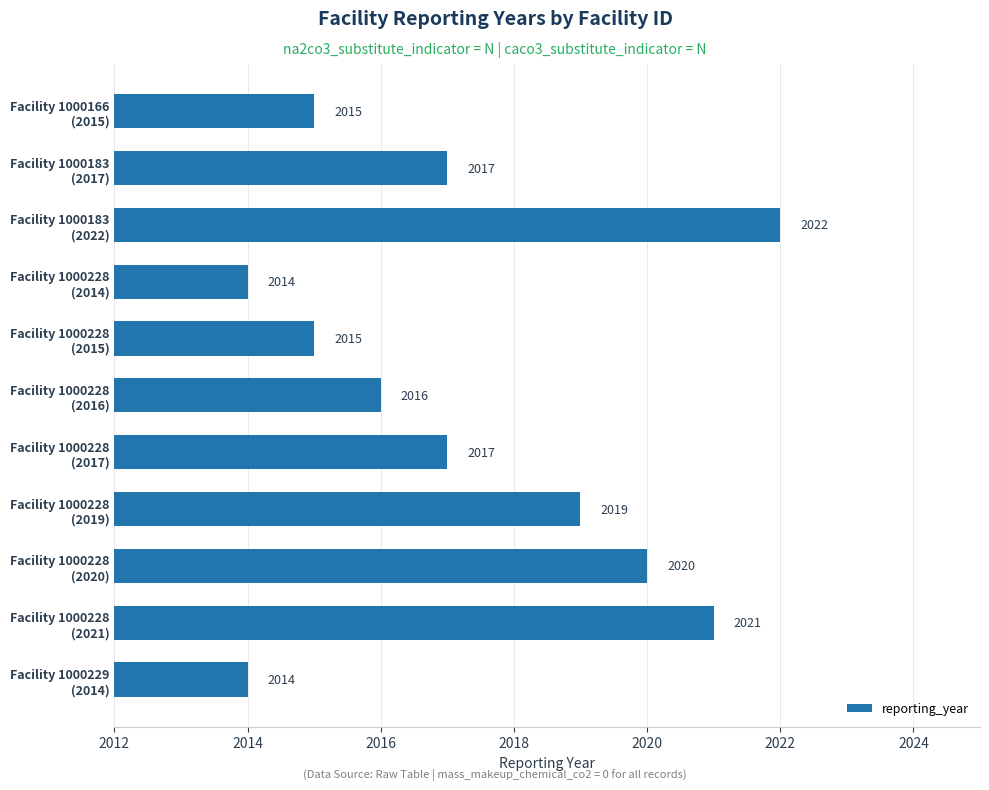

How many values are between 2015 and 2020?

7